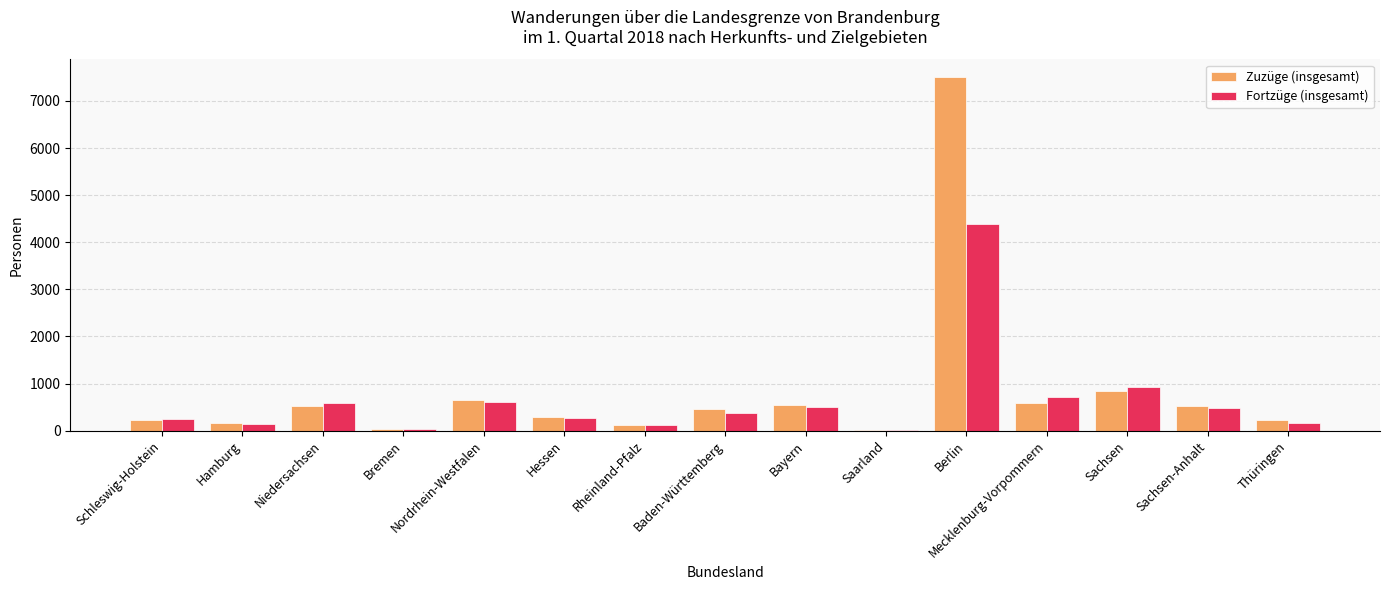

Does the chart contain stacked bars?

No